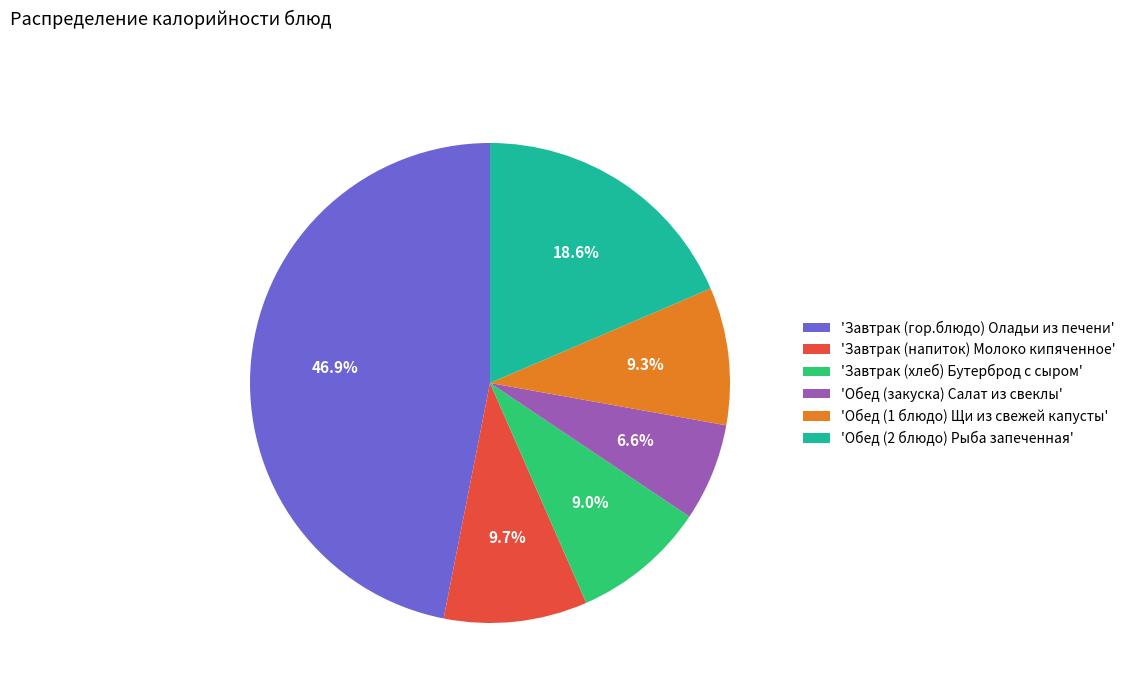

Count the number of slices in the pie.

6